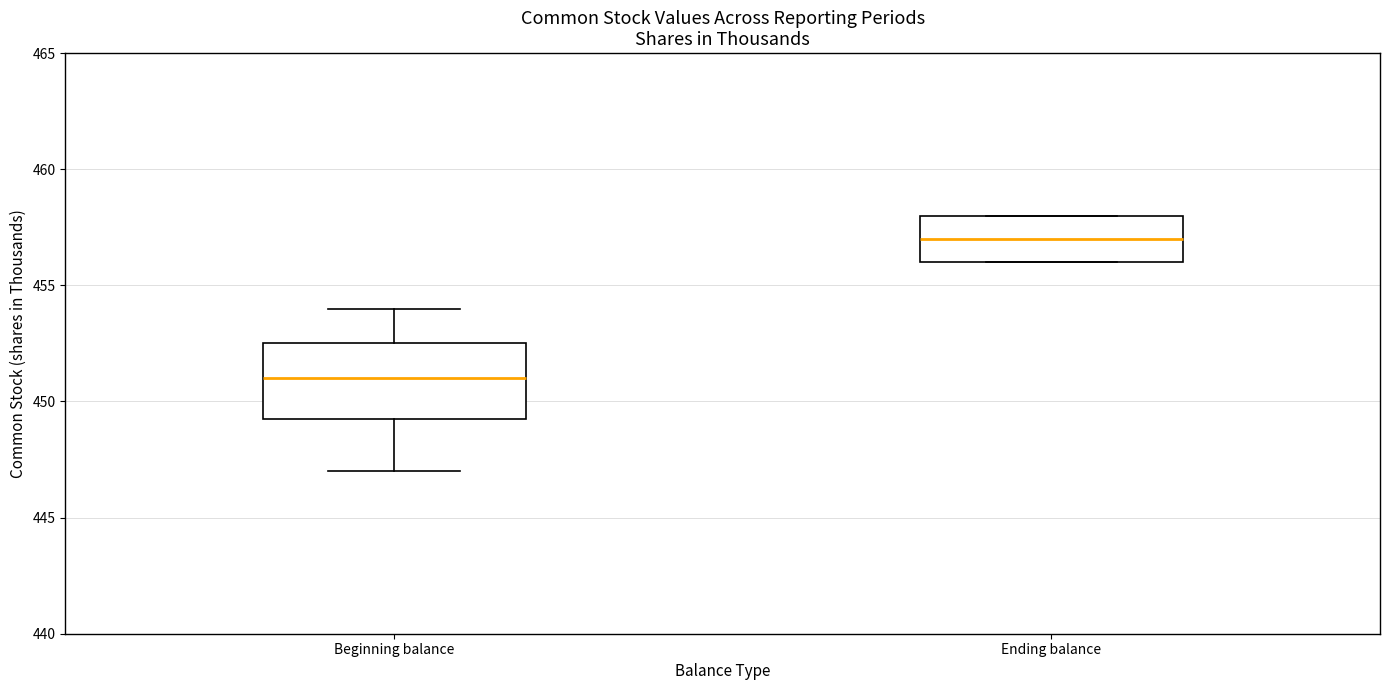

Reading left to right, transcribe this box plot: for each box, give where its median line is, the range the box spans, and where its two whiskers end, as read against the y-axis. The values are not printed on the chart, so give them approximately, as read against the axis.

Beginning balance: median 451.0, box 449.5 to 452.5, whiskers 447.0 to 454.0
Ending balance: median 457.0, box 456.0 to 458.0, whiskers 456.0 to 458.0